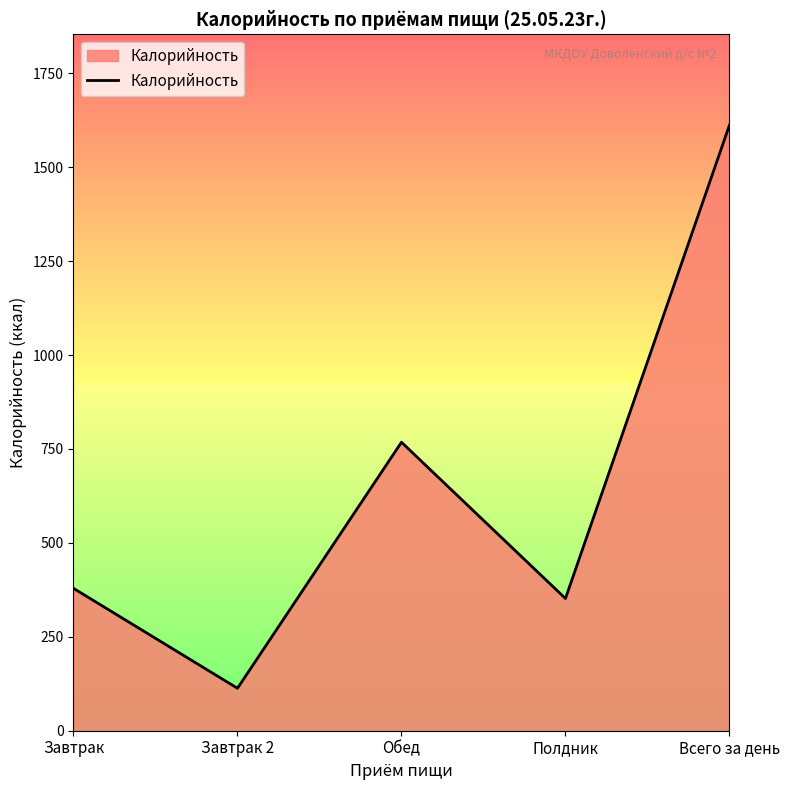

Reading left to right, list all the values displayed in this chart.

Завтрак=379	Завтрак 2=113	Обед=768	Полдник=352	Всего за день=1612